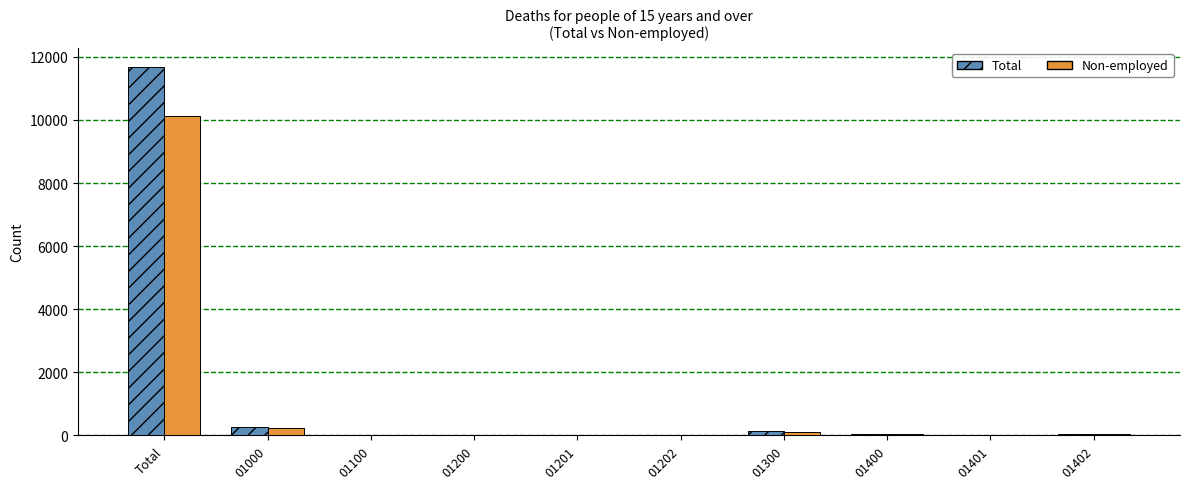

Which series has the widest spread of values?

Total